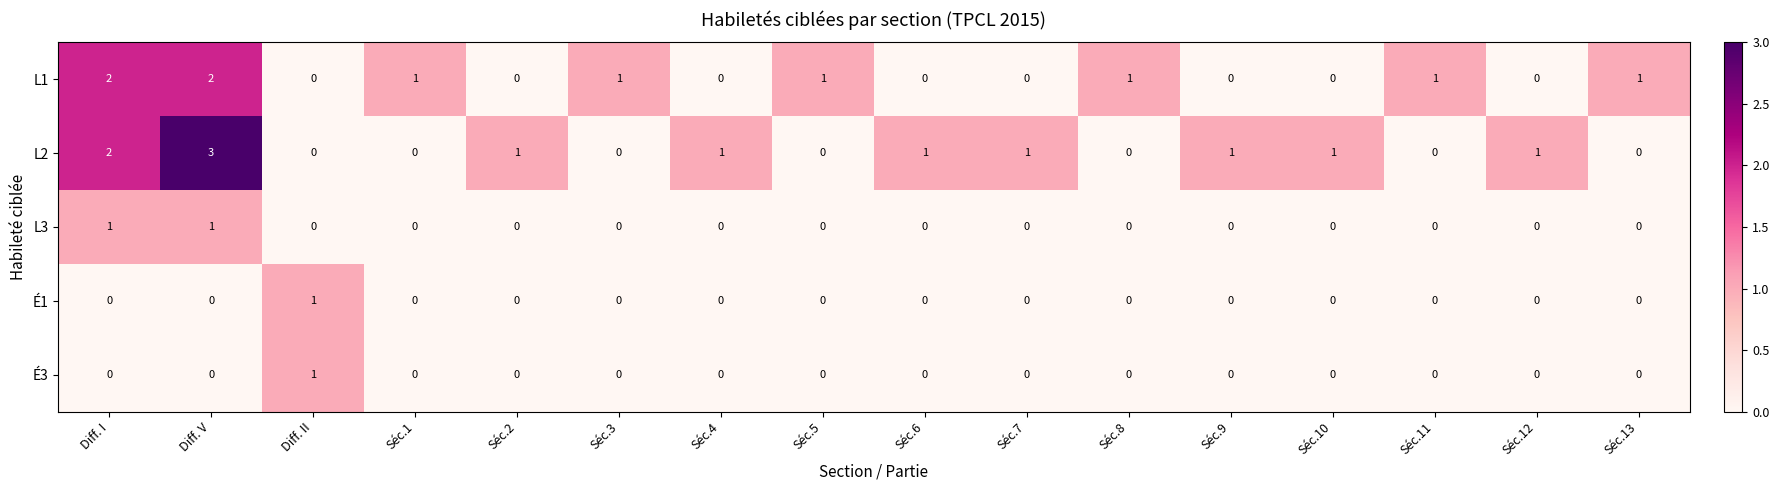

True or false: L2 has a value of 1 at Séc.12.

True